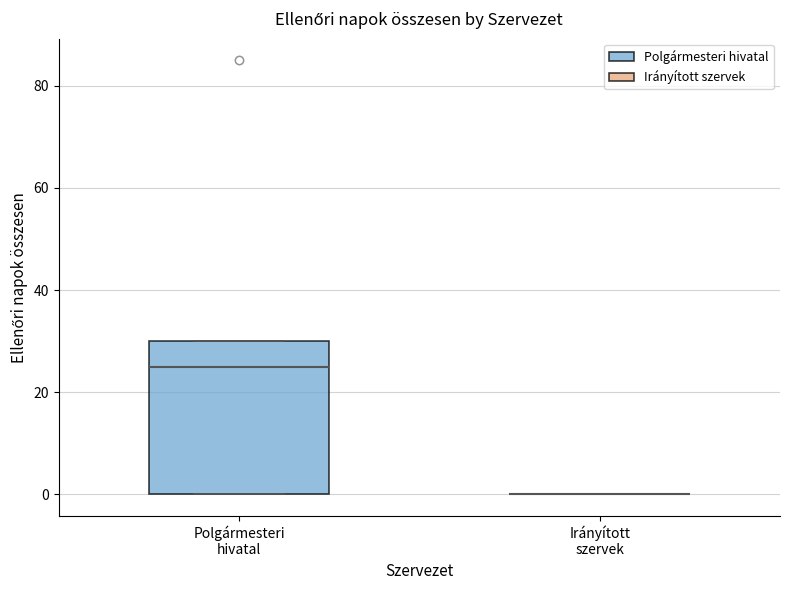

Which box is the tallest, from its lower edge to its upper edge?

Polgármesteri hivatal